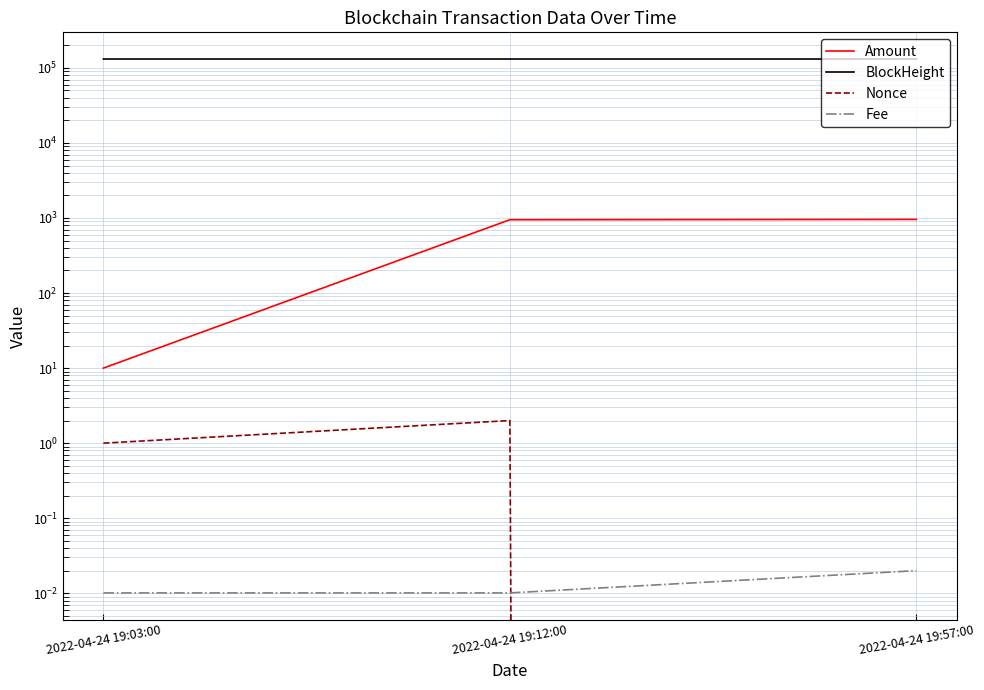

Which series has the largest total across all categories?

BlockHeight